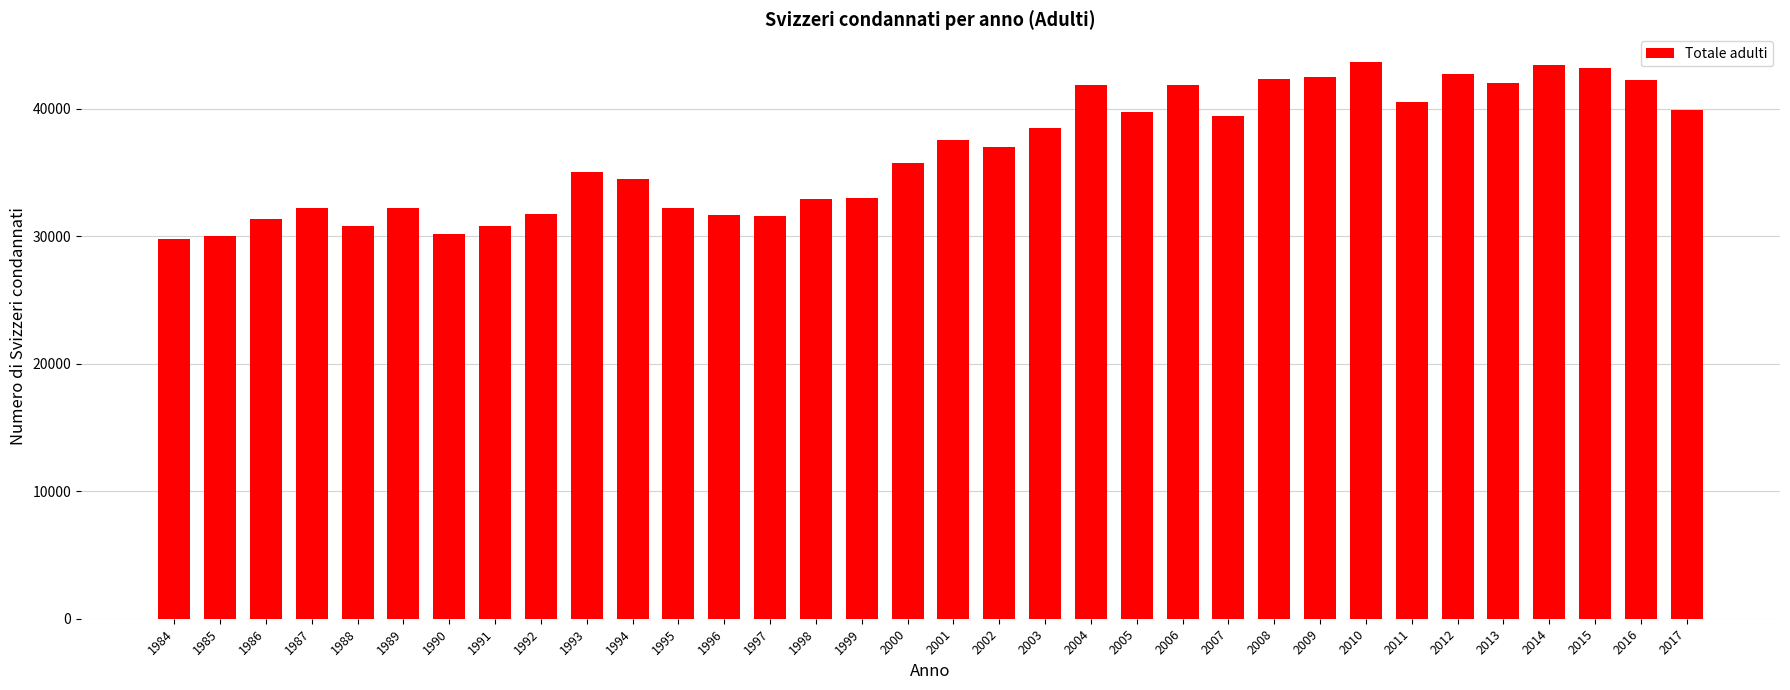

What is the maximum value shown in the chart?

43676